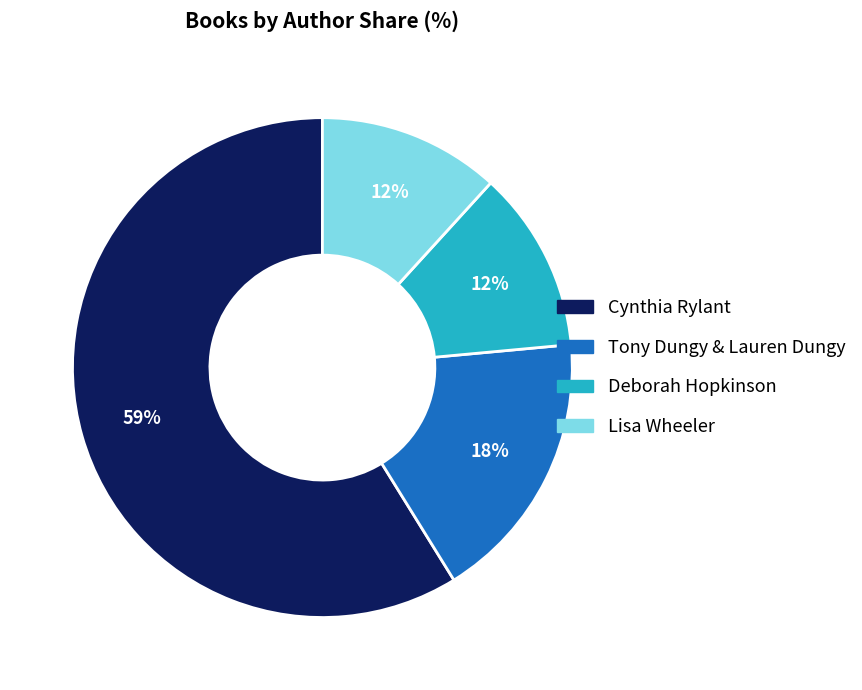

Does Cynthia Rylant represent more than half of the total?

Yes